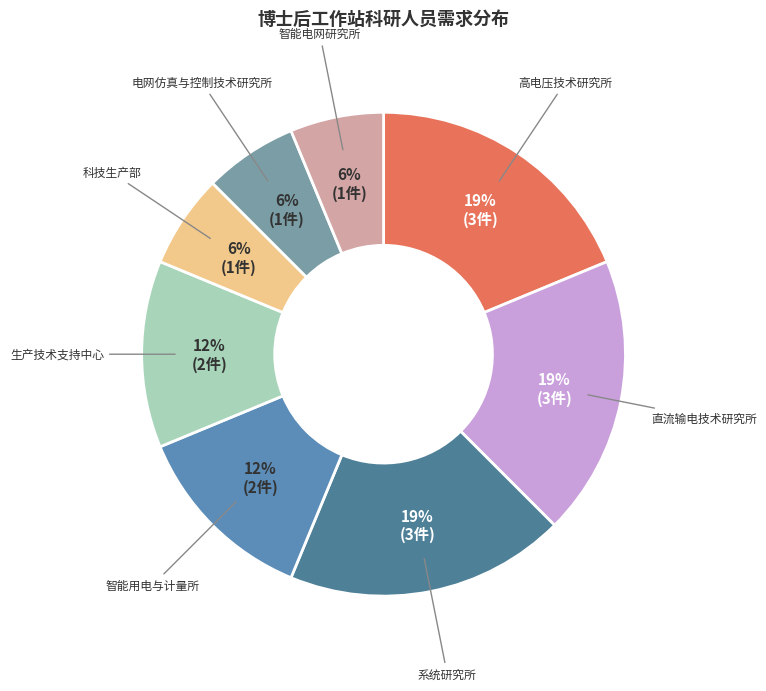

Rank the categories by value from lowest to highest.

科技生产部, 电网仿真与控制技术研究所, 智能电网研究所, 智能用电与计量所, 生产技术支持中心, 高电压技术研究所, 直流输电技术研究所, 系统研究所